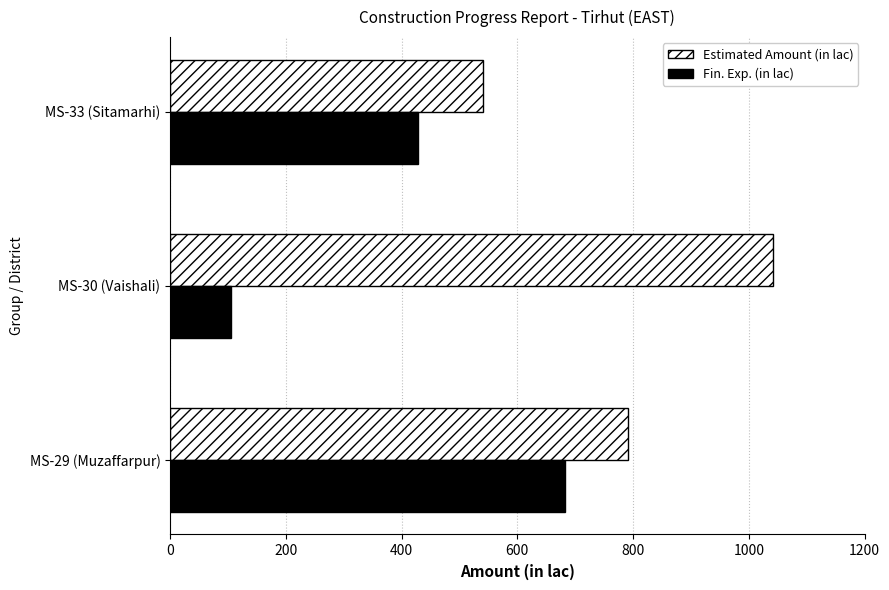

Read the Estimated Amount (in lac) value at MS-33 (Sitamarhi).

540.7